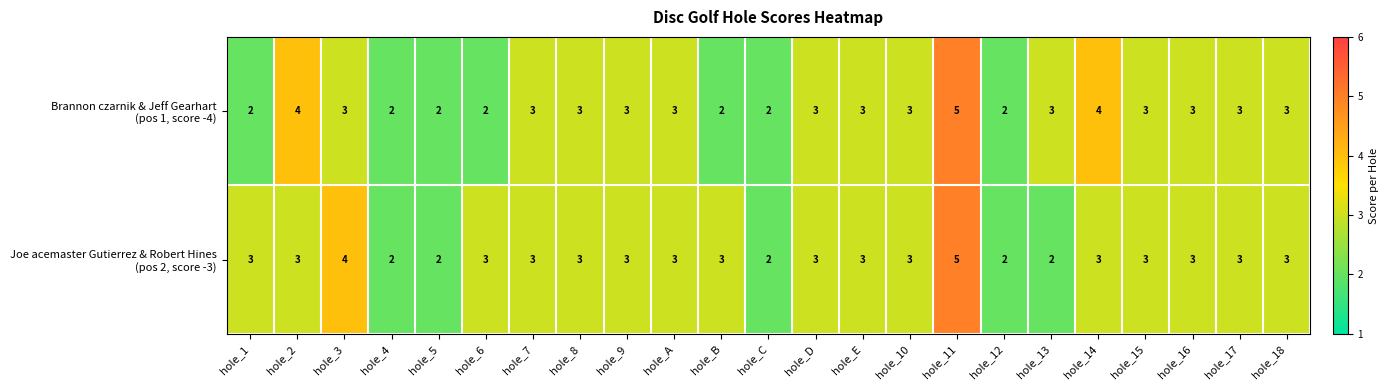

At which category is the sum across all series the highest?

hole_11